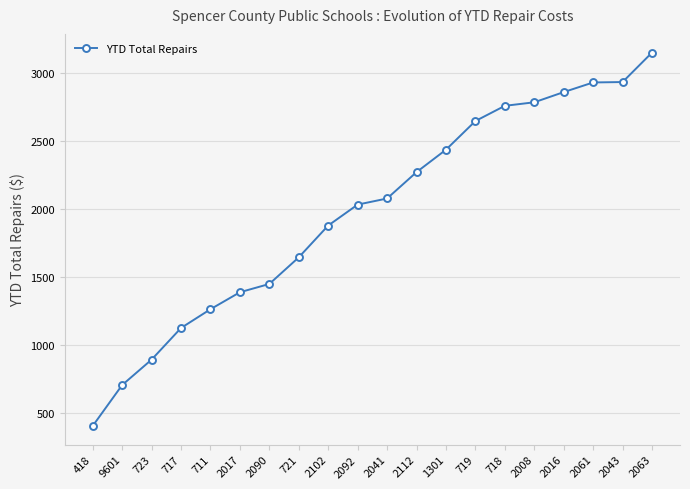

What is the minimum value shown in the chart?

404